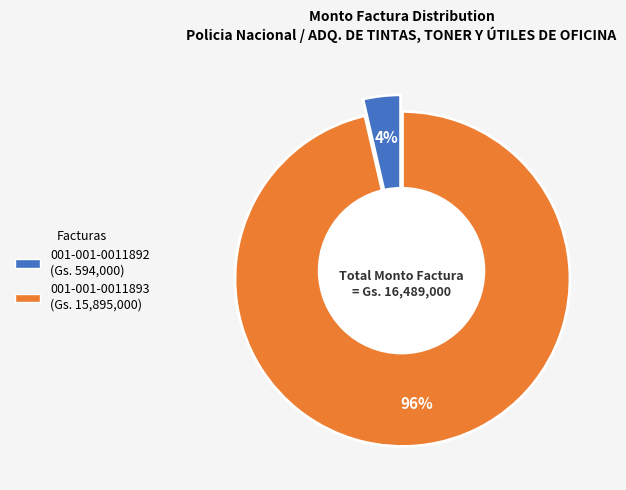

Combined, what portion of the pie is 001-001-0011893 and 001-001-0011892?

100.0%